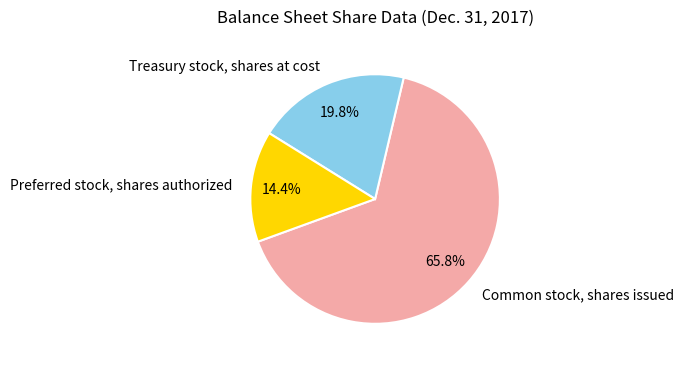

Combined, what portion of the pie is Treasury stock, shares at cost and Preferred stock, shares authorized?

34.2%